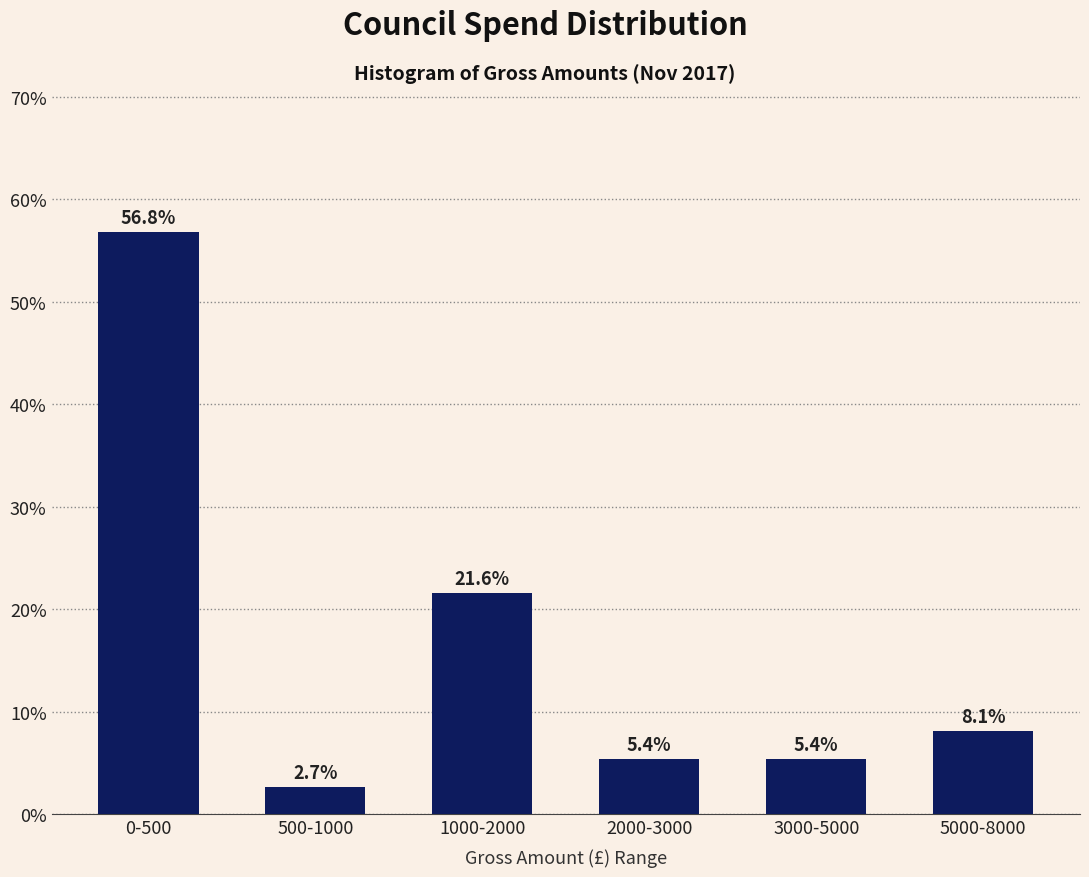

Reading right to left, what are all the values shown in this chart?

8.1	5.4	5.4	21.6	2.7	56.8